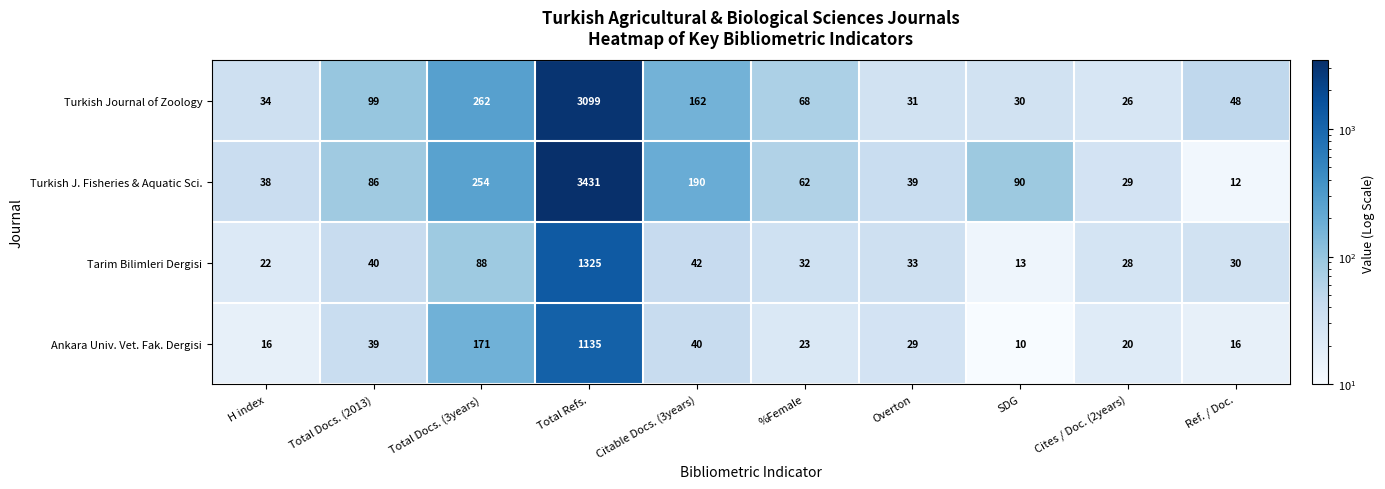

How many data points does each series have?

10